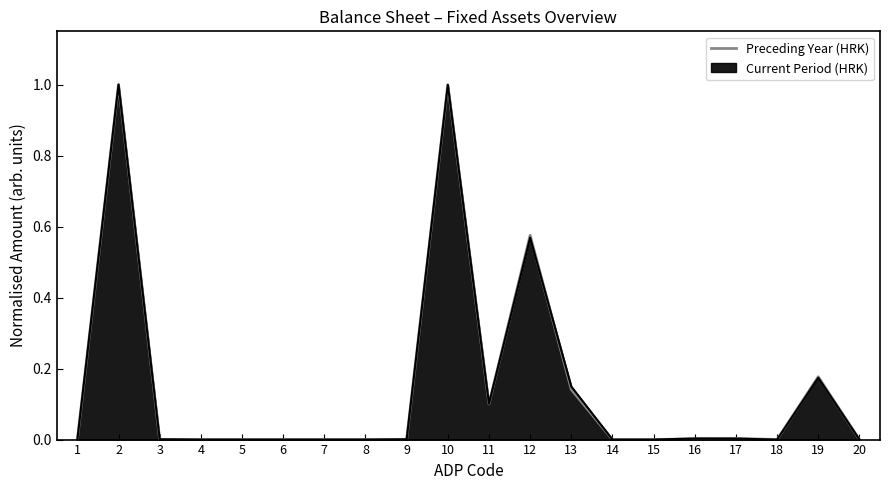

What is the maximum value for Preceding Year (HRK)?

1.0